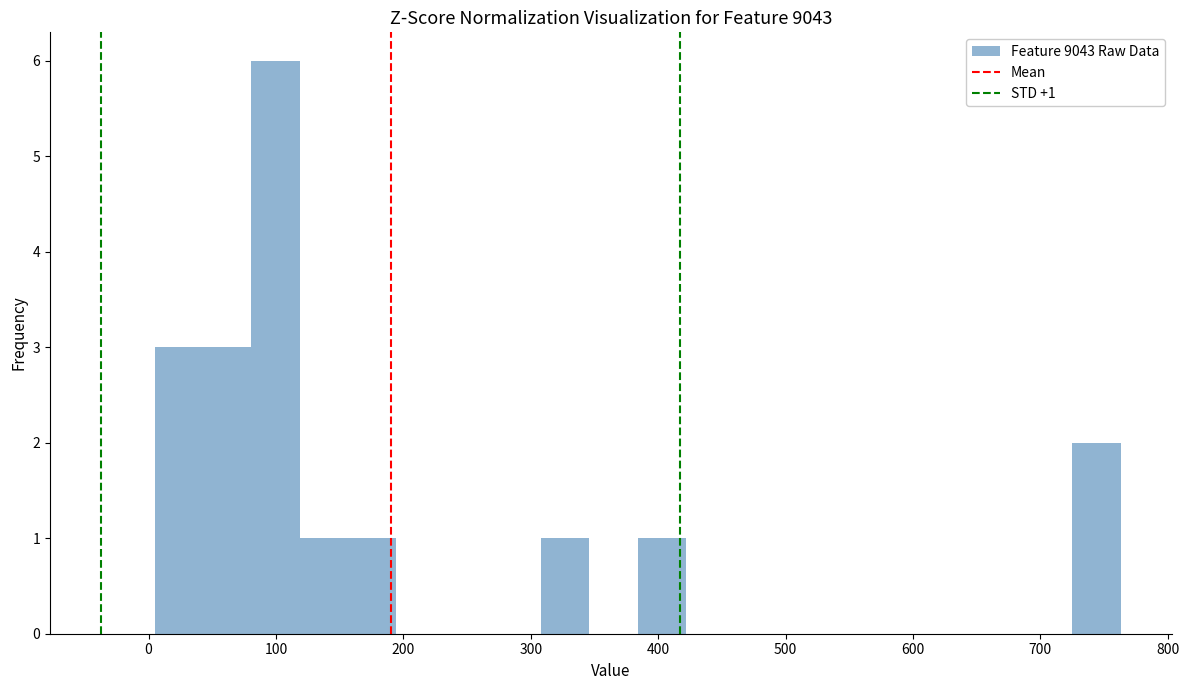

Around what value on the x-axis is the tallest bar? Give the approximate position of its centre, as read against the axis.

100